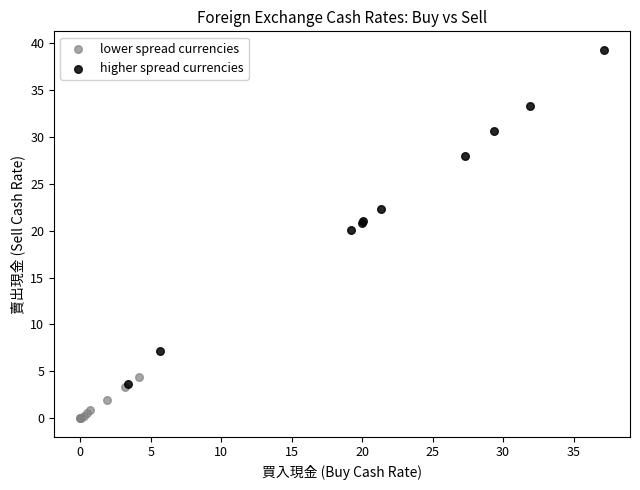

Which series reaches the maximum Y coordinate?

higher spread currencies